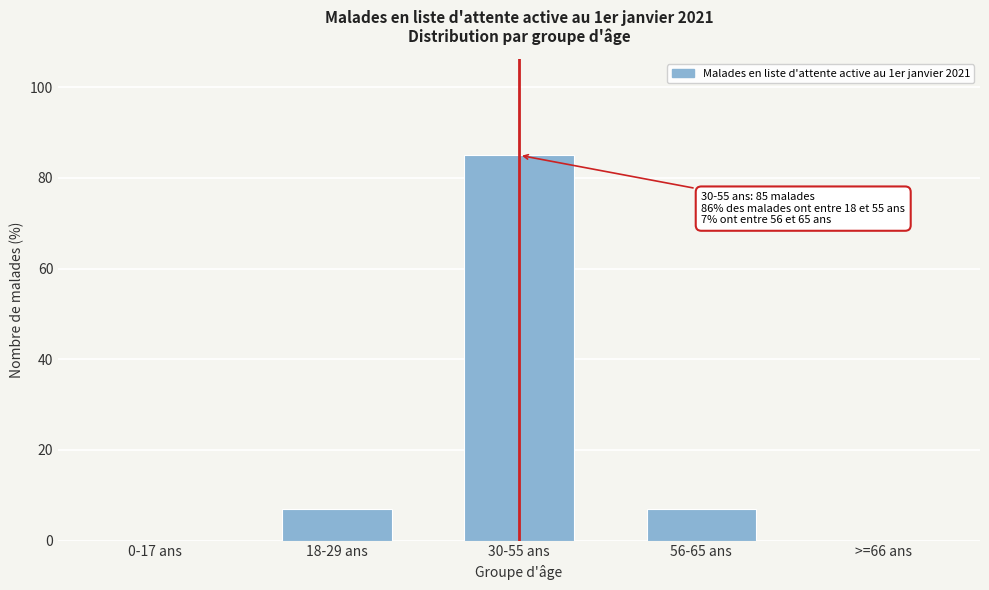

Reading left to right, list all the values displayed in this chart.

0-17 ans=0	18-29 ans=7	30-55 ans=85	56-65 ans=7	>=66 ans=0